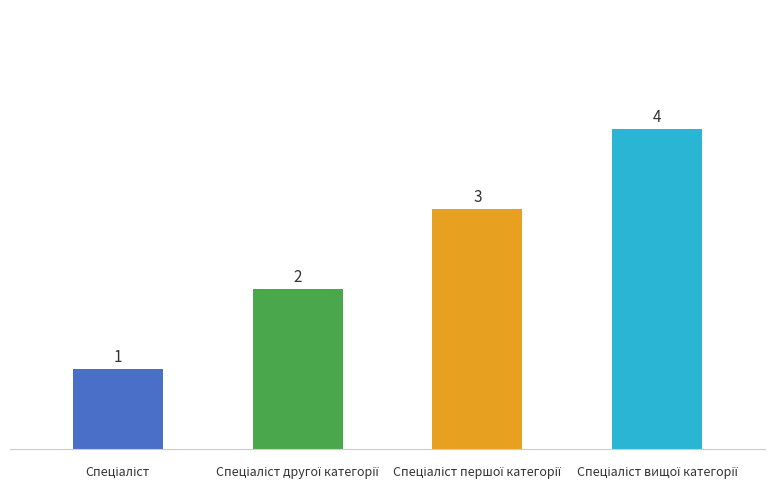

Count the number of data series in this chart.

1